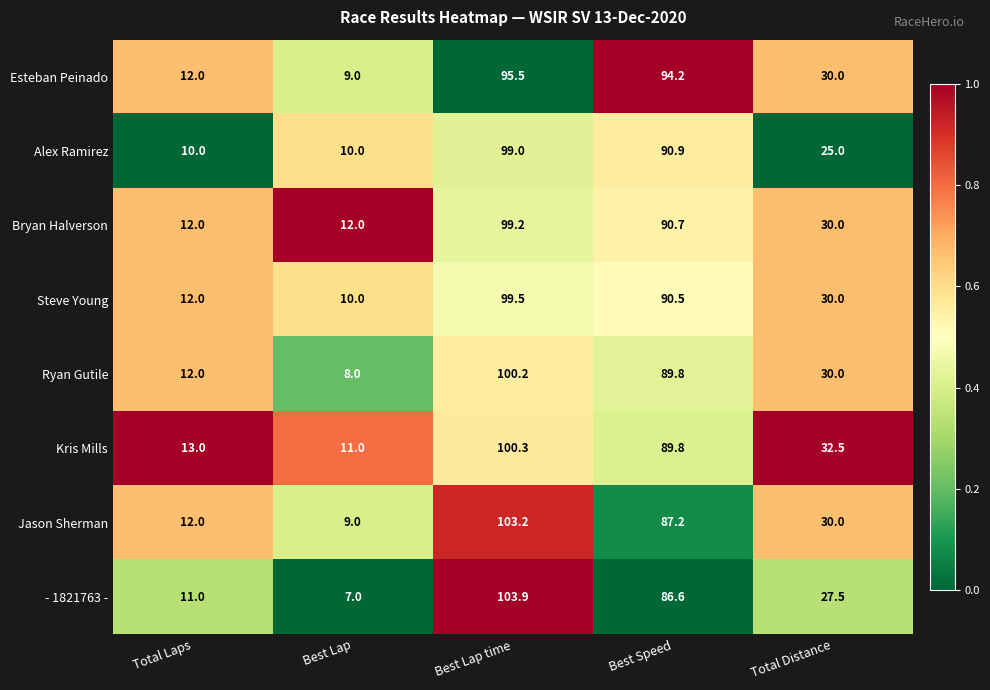

At which category is the sum across all series the highest?

Best Lap time